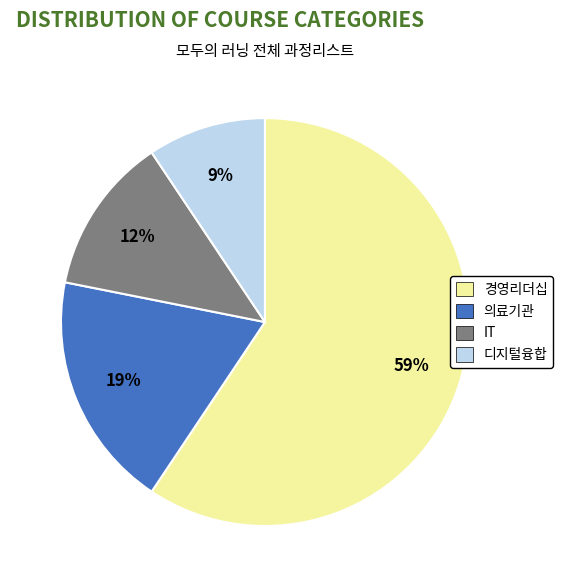

To the nearest percent, what is the average slice percentage?

25%